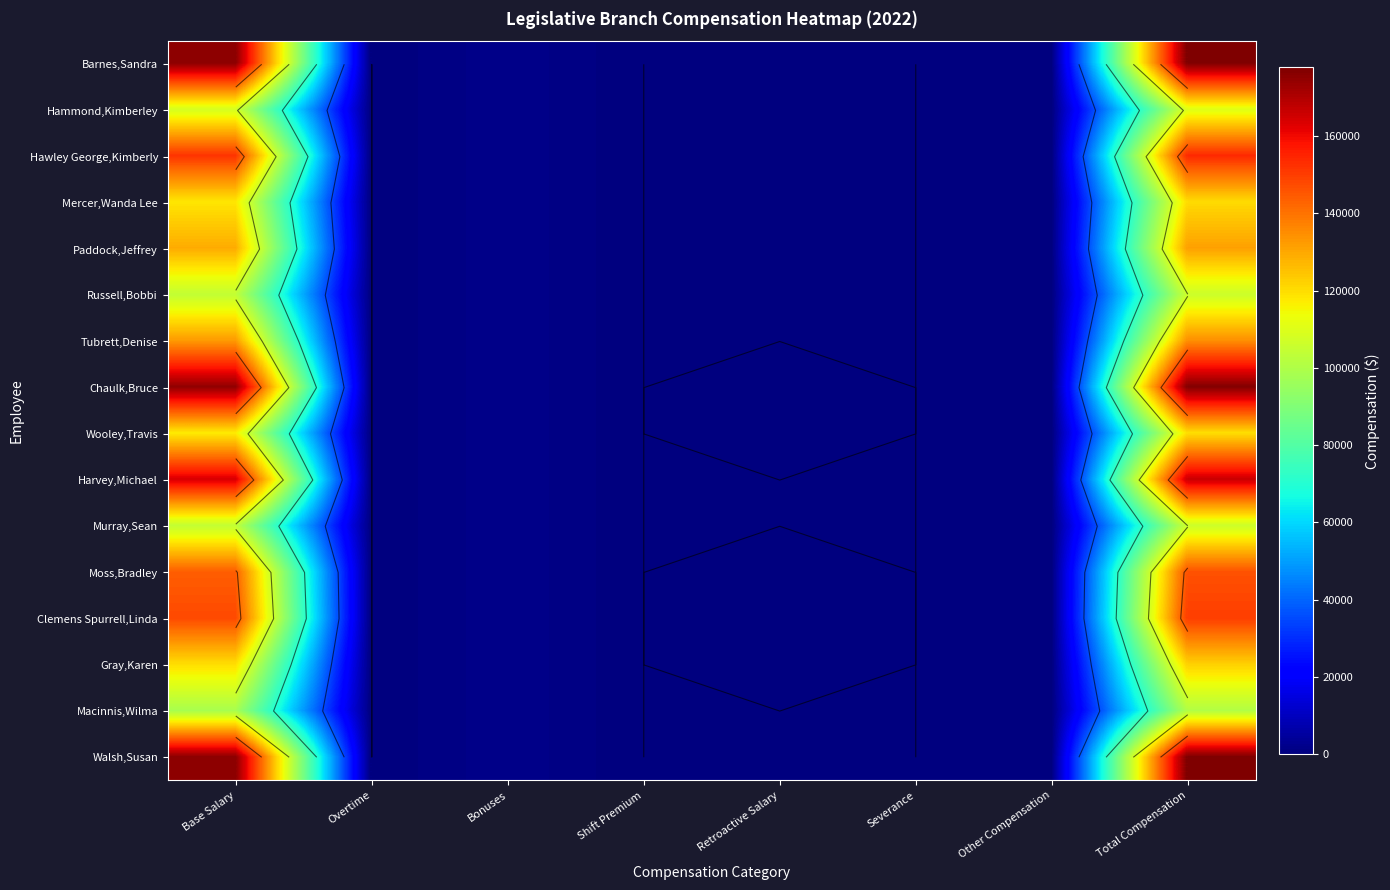

What is the approximate value of Harvey,Michael at Total Compensation?

166100